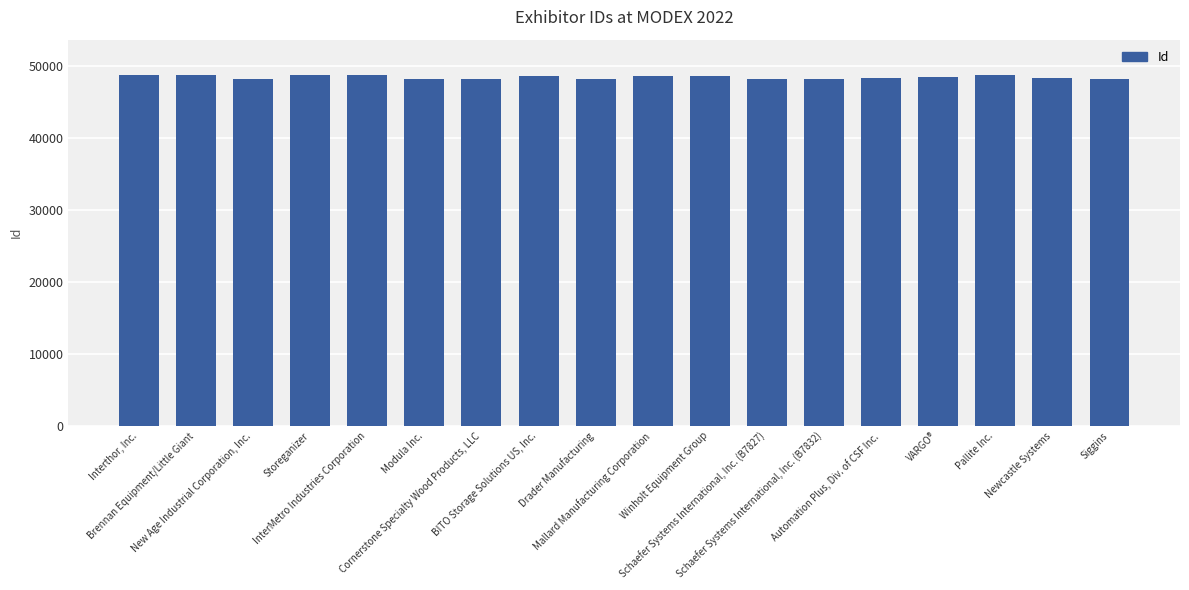

What is the sum of all values?

871893